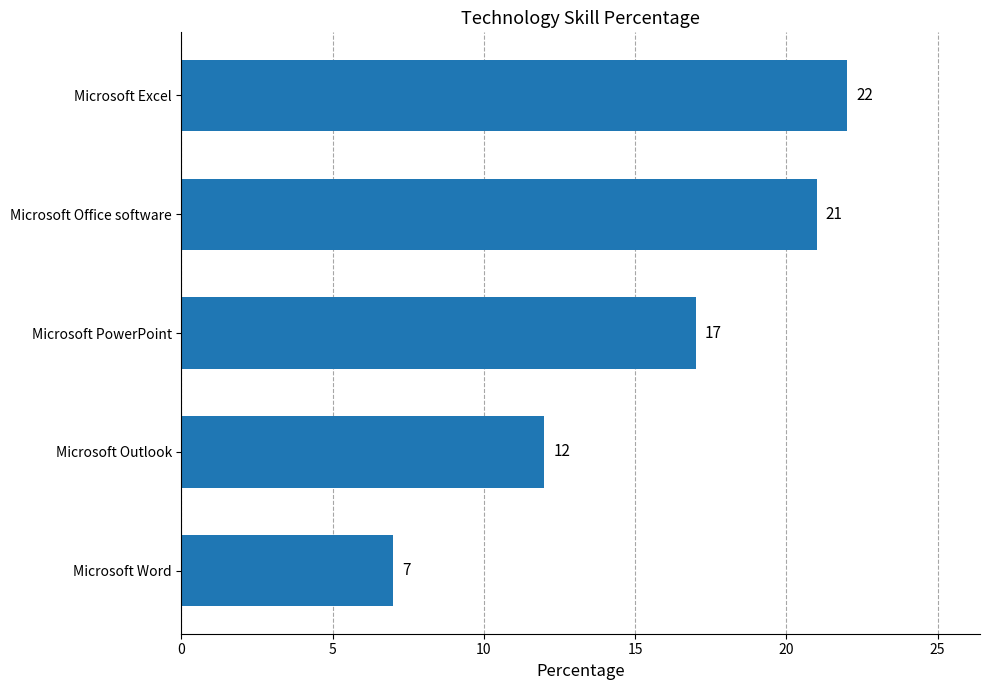

What is the difference between the maximum and minimum values?

15